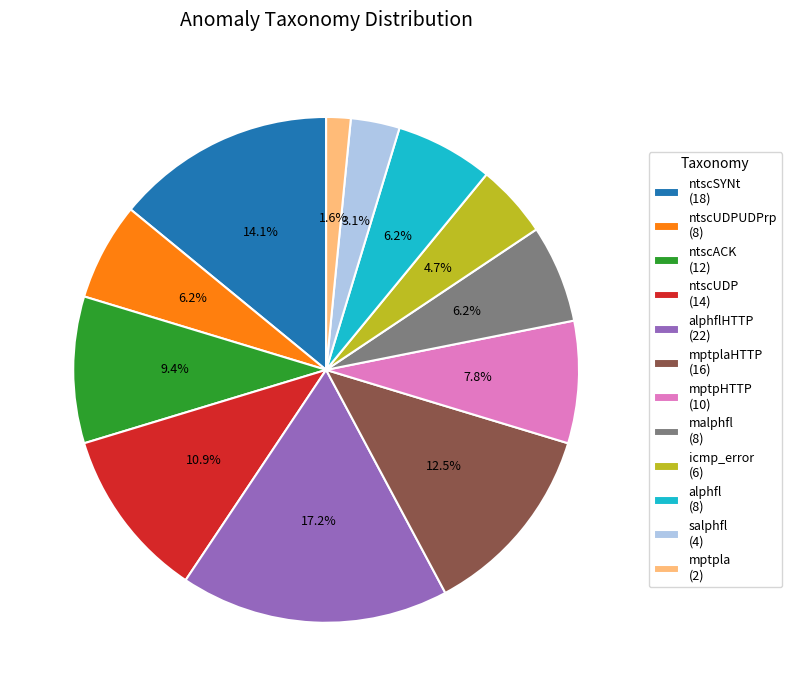

To the nearest percent, what is the average slice percentage?

8%